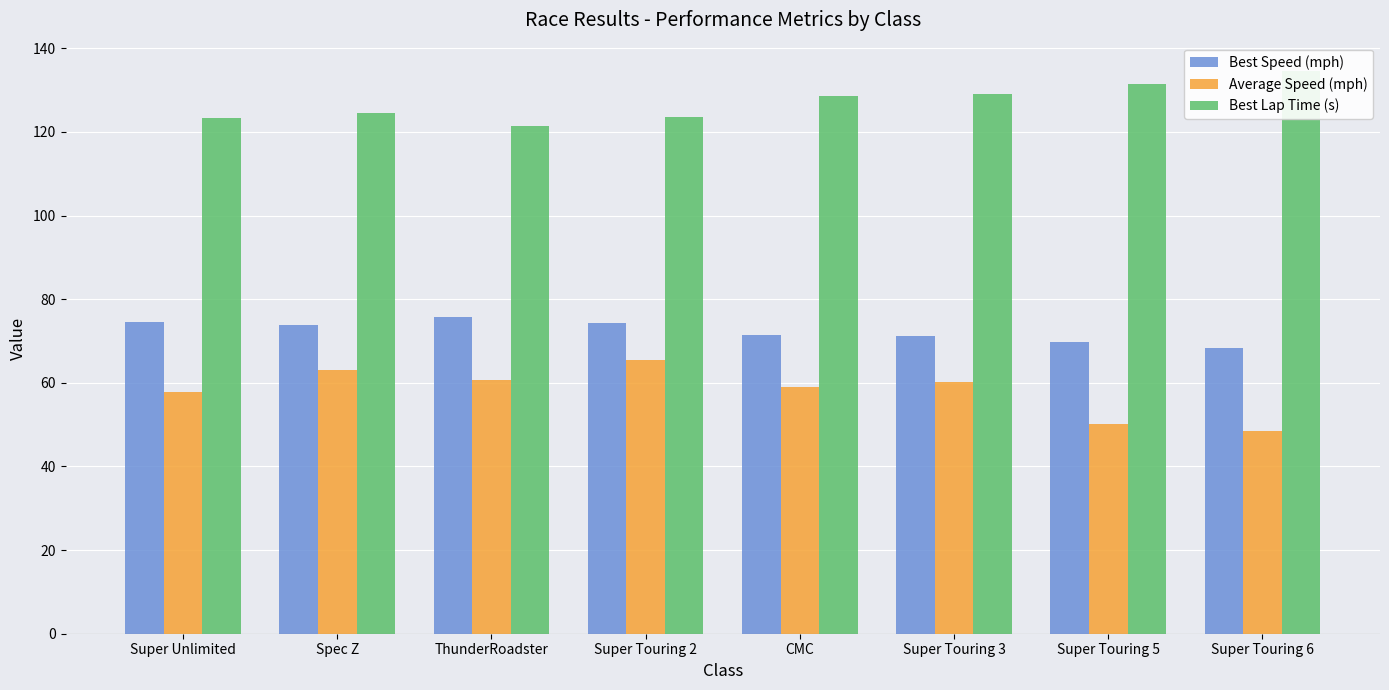

True or false: Average Speed (mph) has a value of 63.2 at Spec Z.

True